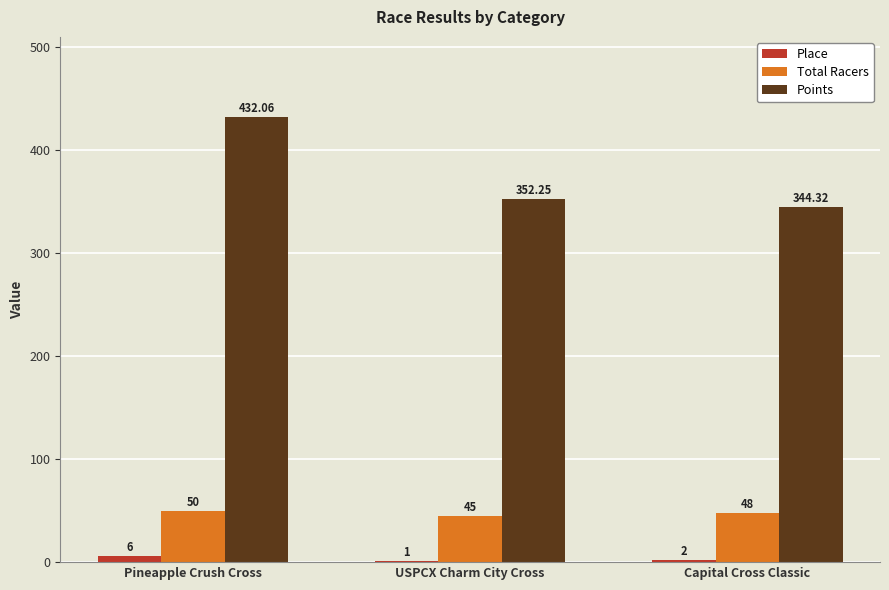

Are the bars grouped side by side (vs. stacked)?

Yes